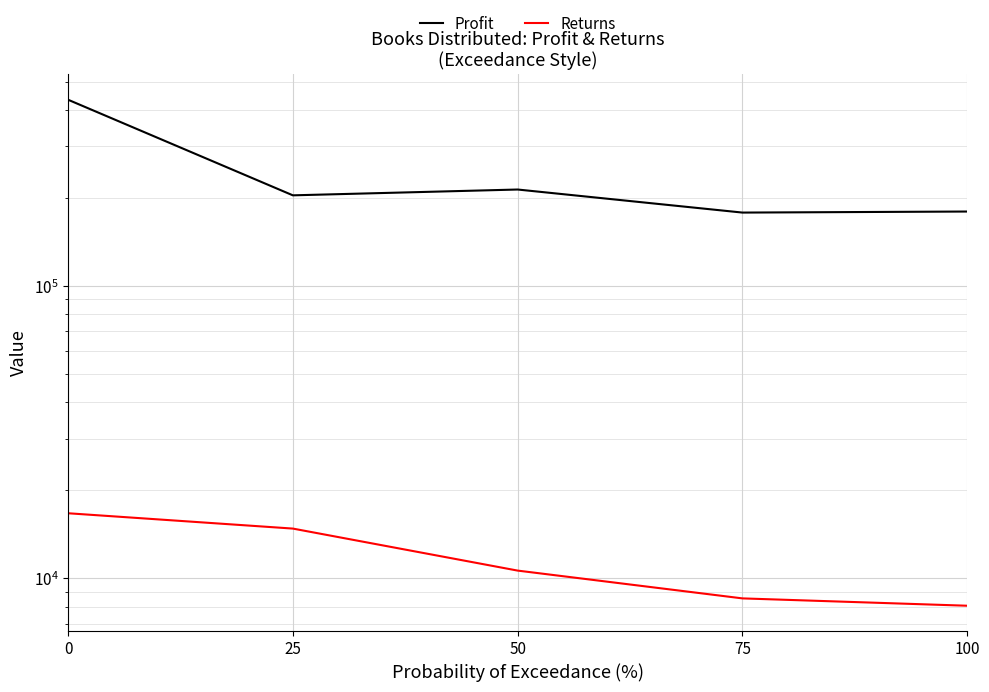

How many interior local peaks does the Profit series have?

1